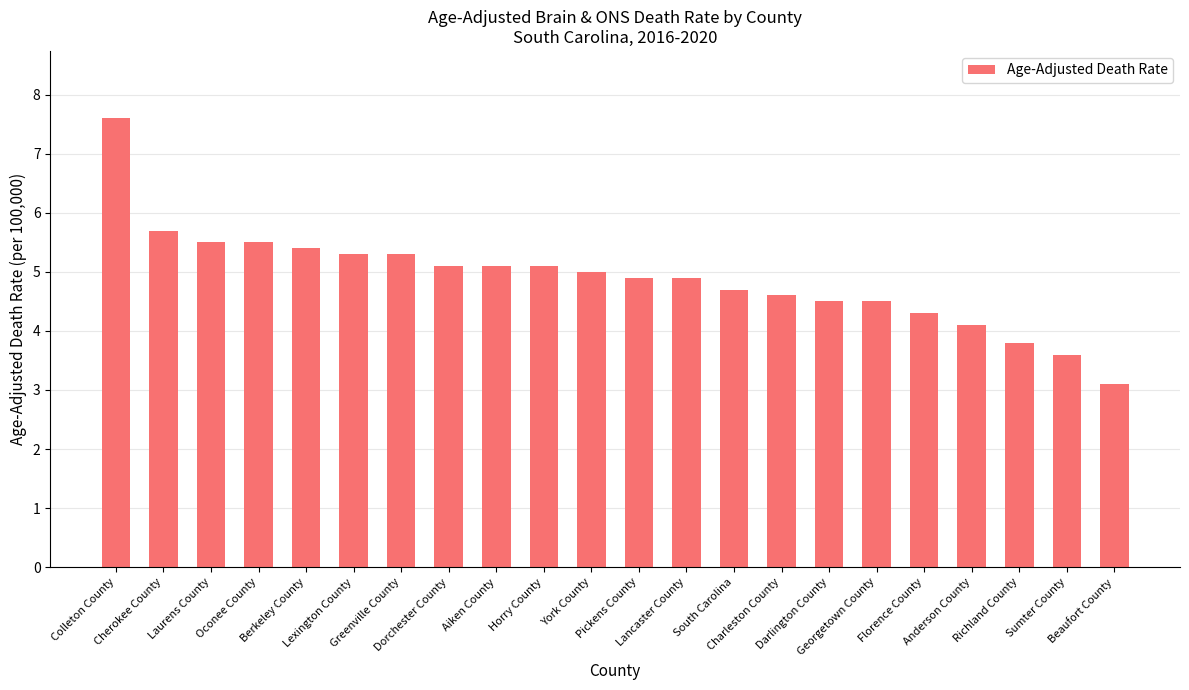

What is the label of the 21st bar from the left?

Sumter County